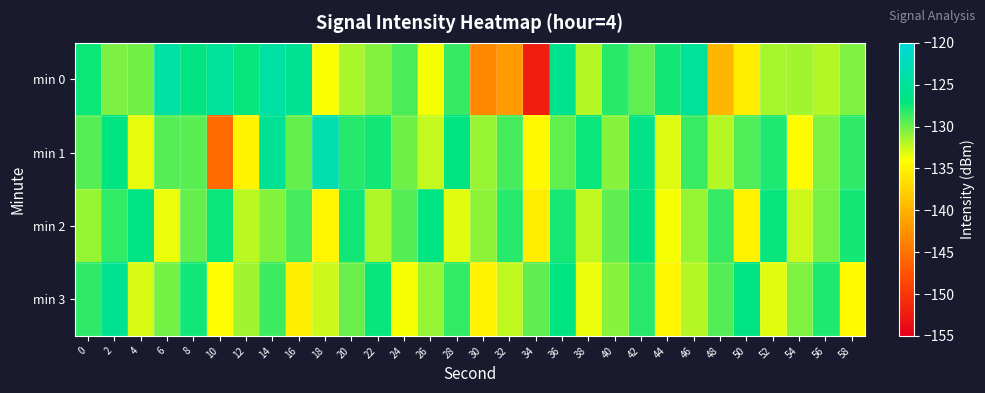

What is the spread (max minus min) of values at 54?

3.7